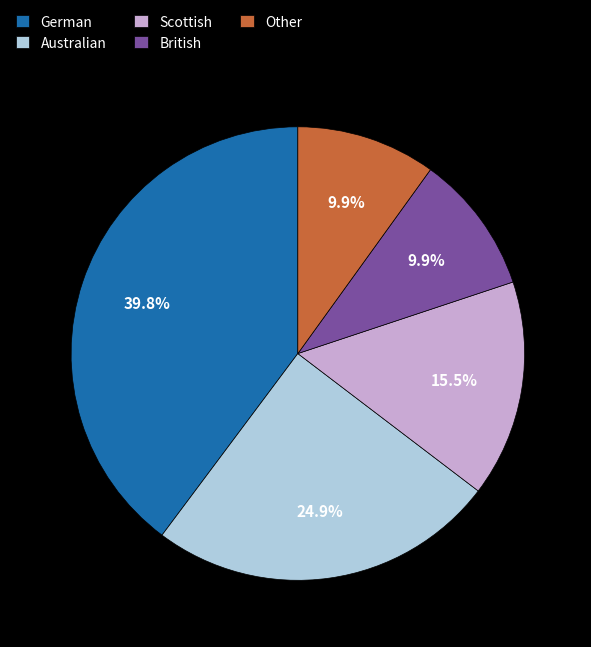

What percentage is the British slice, to the nearest percent?

10%